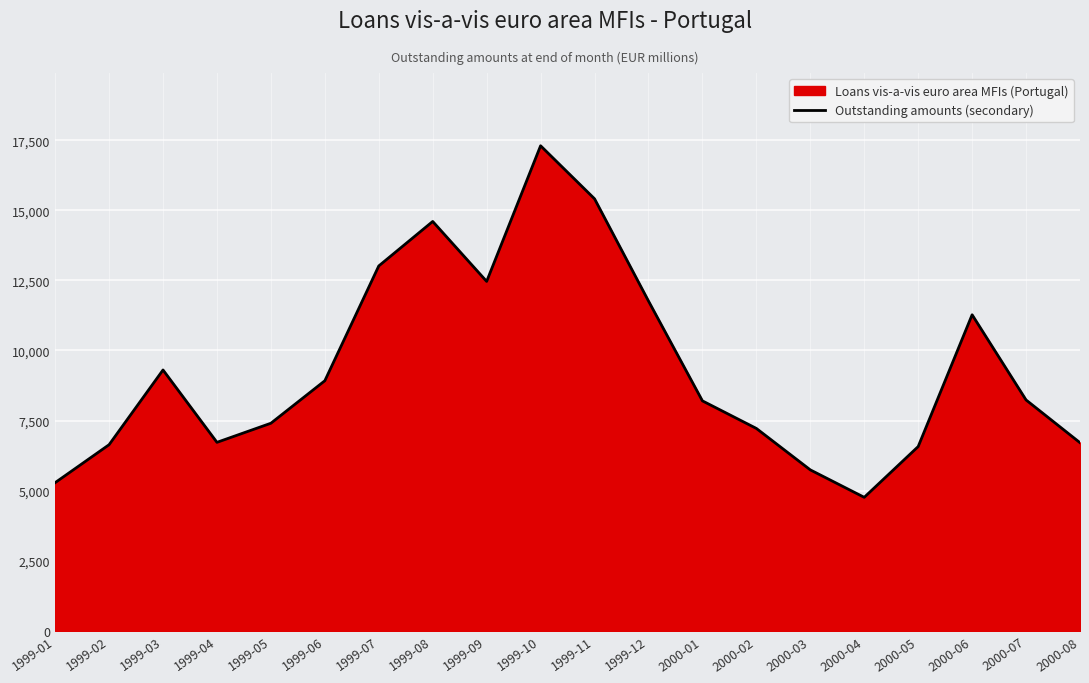

At which label is the value closest to 11031?

2000-06